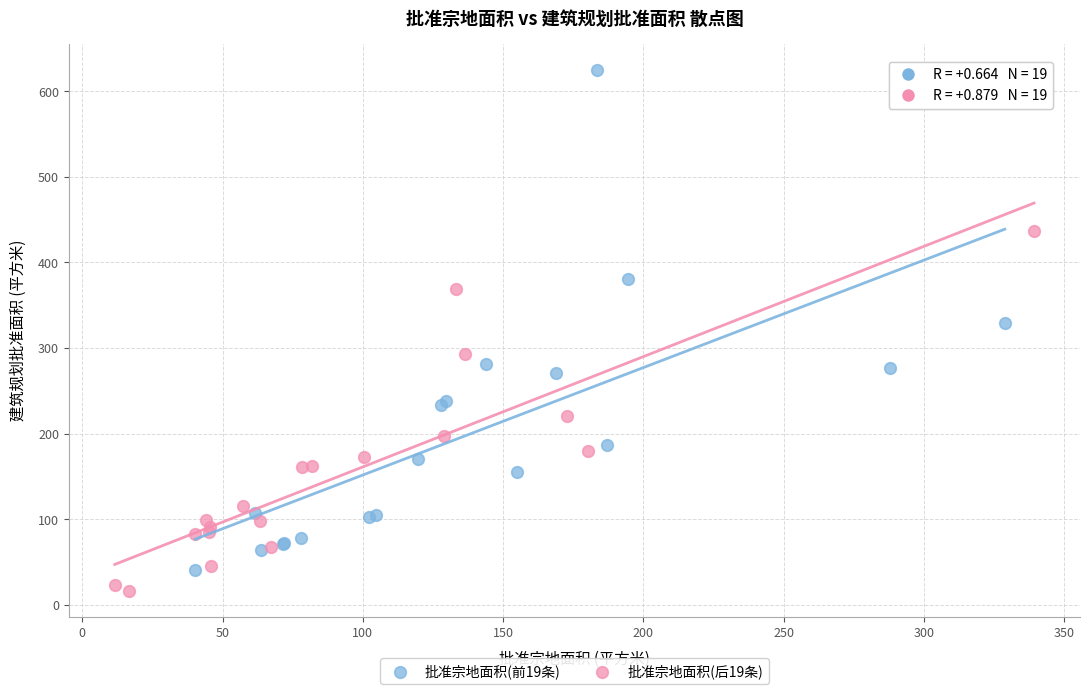

Which series has the widest spread of Y values?

批准宗地面积(前19条)